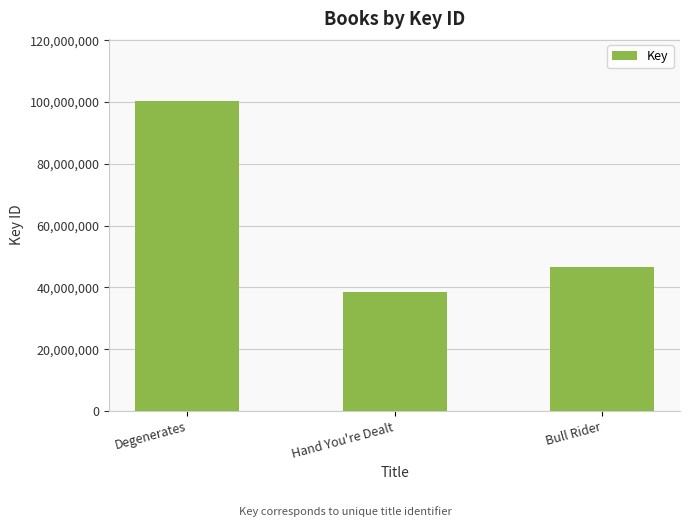

How many values are between 38553405 and 100366980?

3